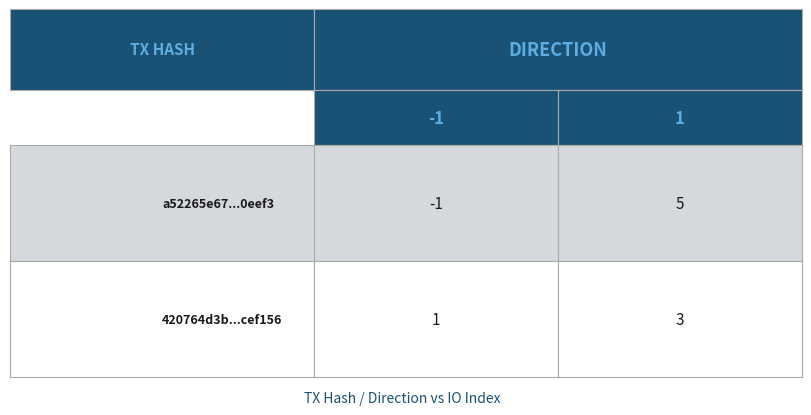

What is the greatest value displayed?

5